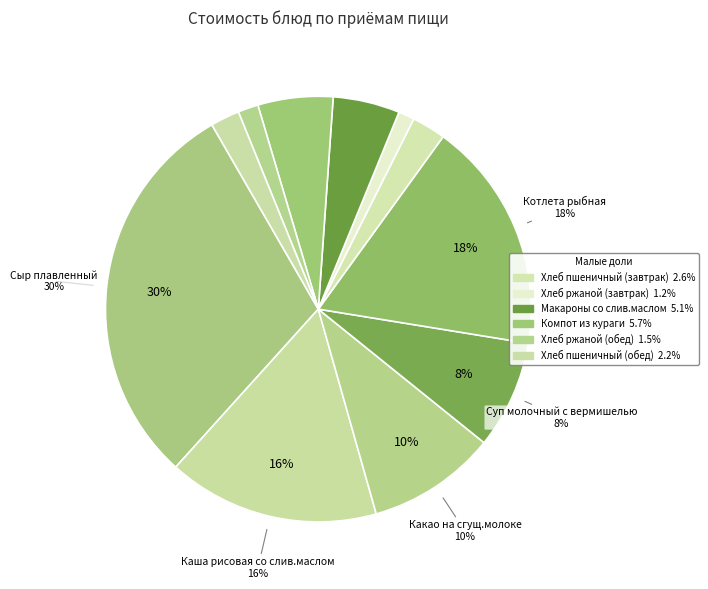

Is there a majority slice in this chart?

No